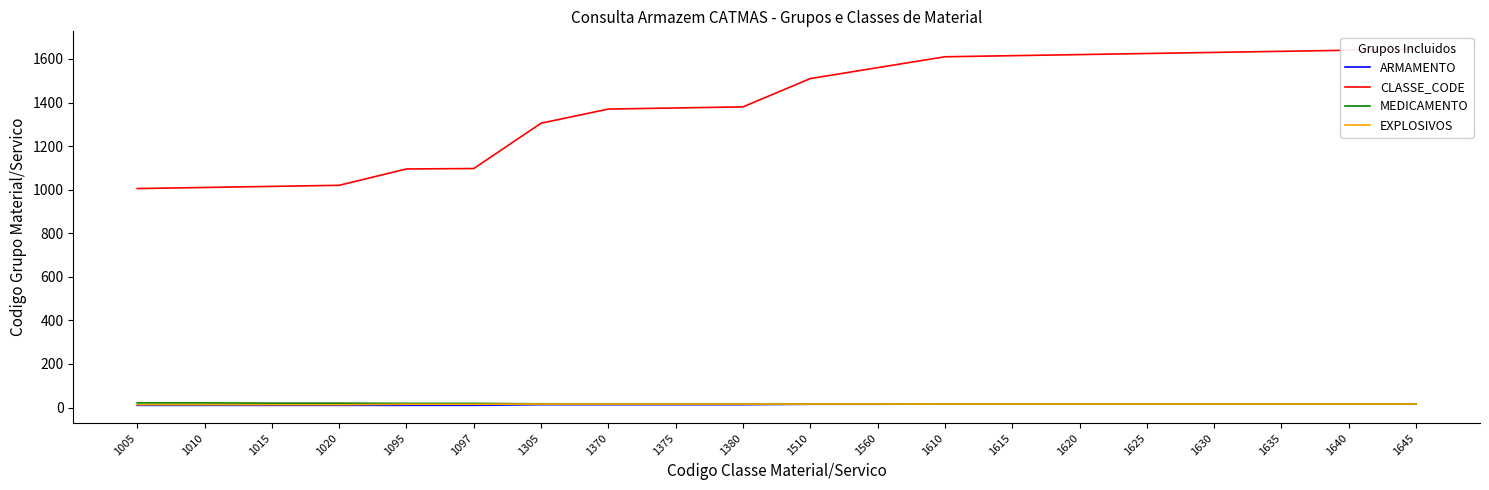

Which category has the lowest value in the EXPLOSIVOS series?

1005